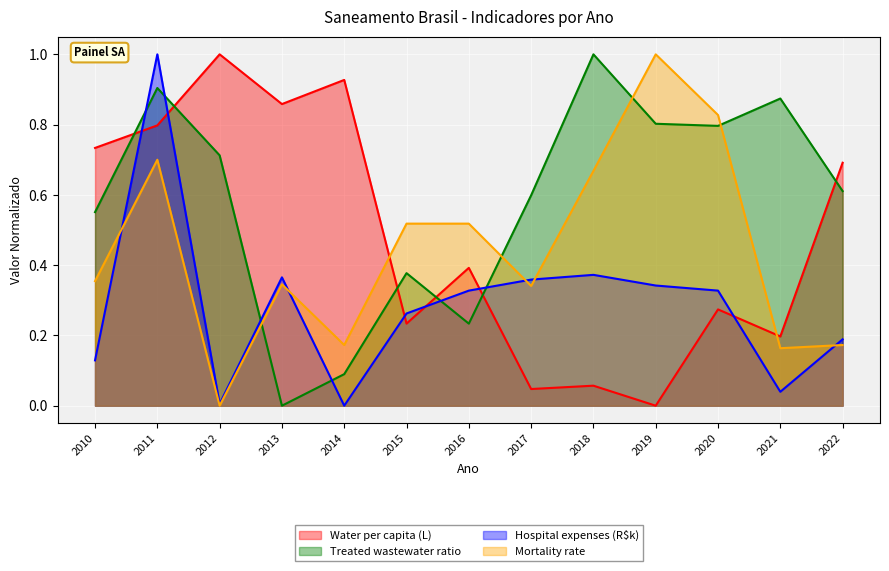

Between 2011 and 2019, which is larger?

2011